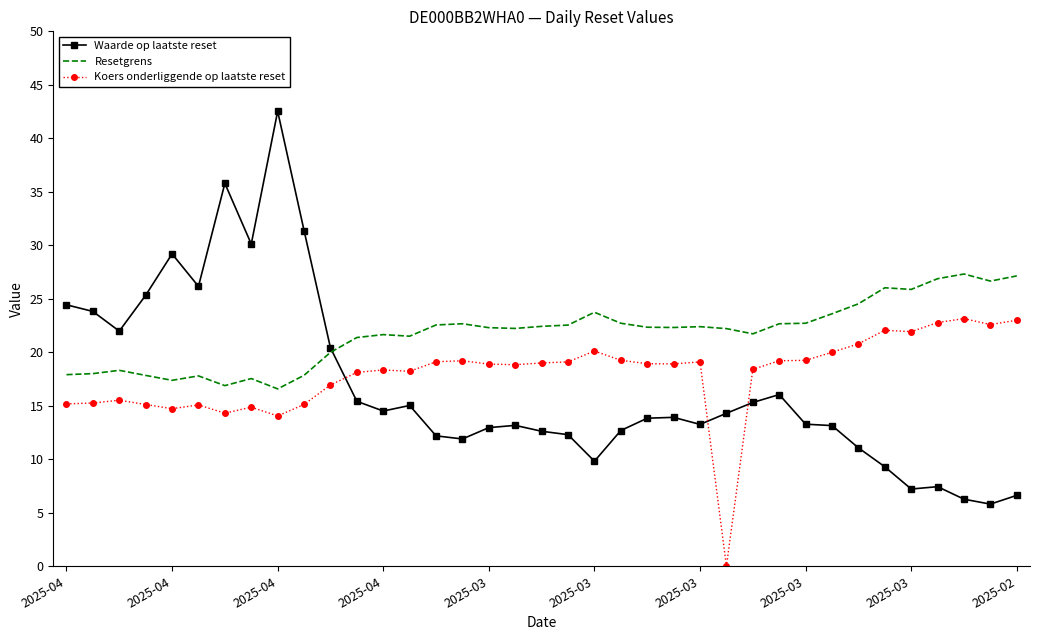

True or false: Koers onderliggende op laatste reset and Resetgrens cross at least once.

False